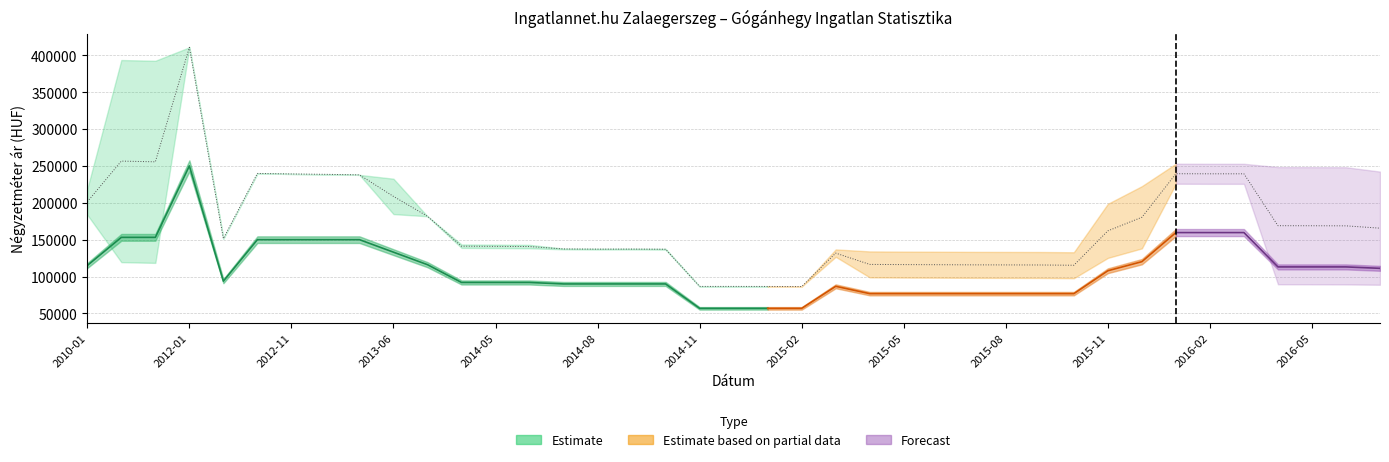

What position from the right is 2012-10?

34